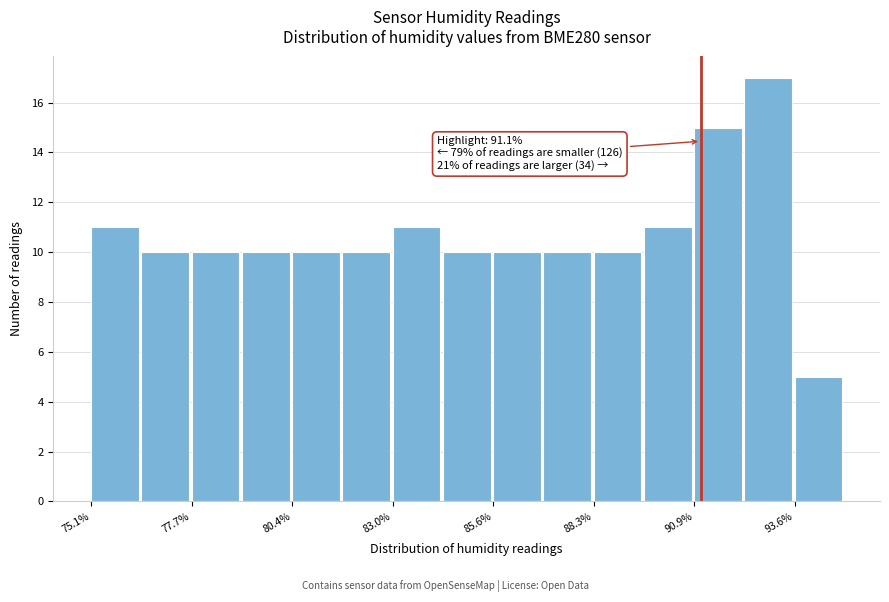

Read against the x-axis, roughly where is the centre of the tallest bar?

93.0